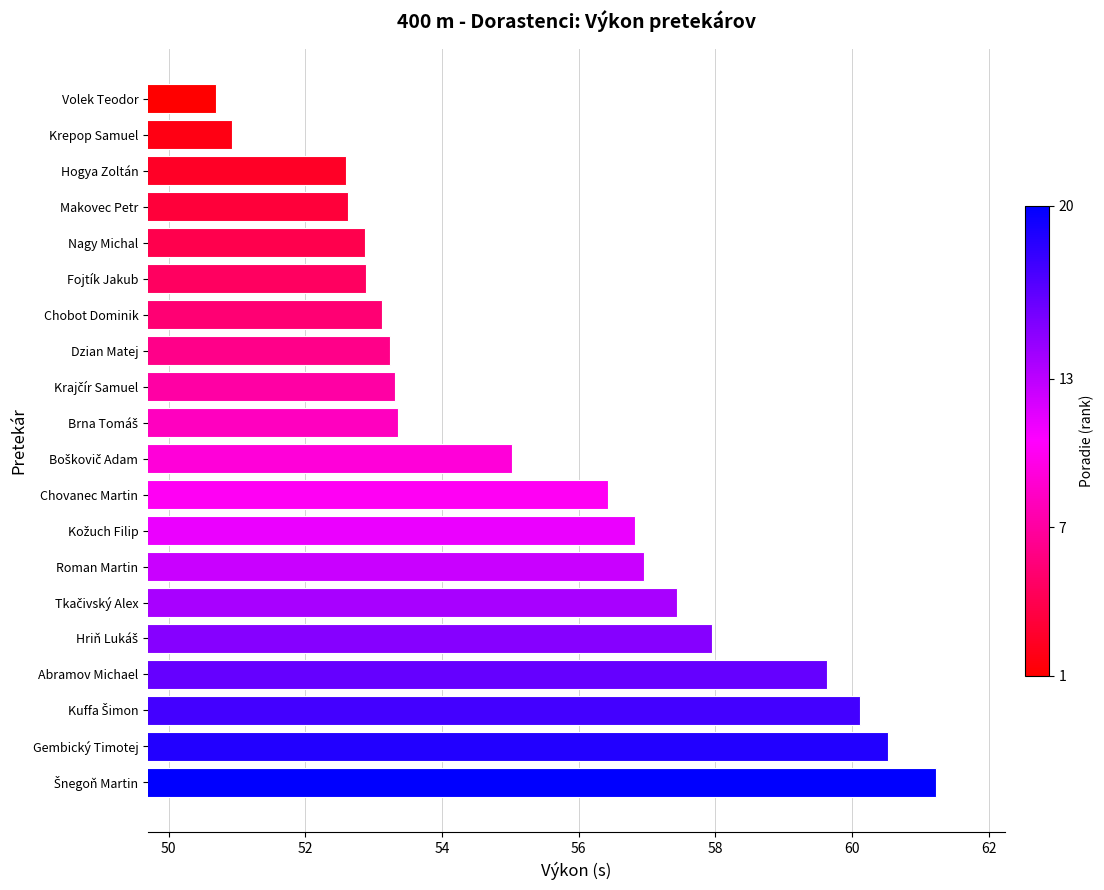

The chart shows a value of 52.9 at Fojtík Jakub. True or false?

True